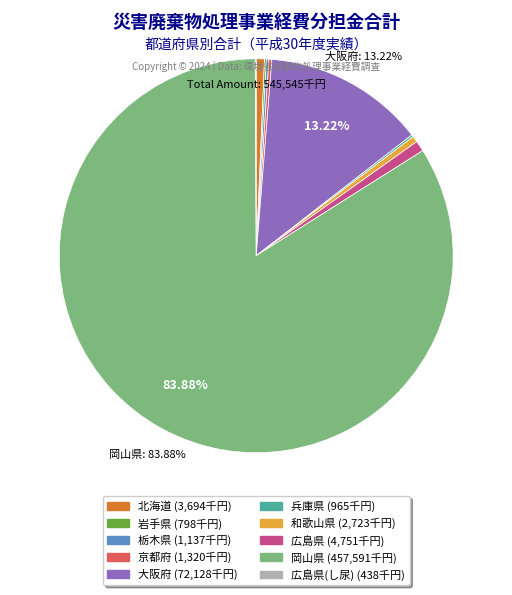

Is there a majority slice in this chart?

Yes